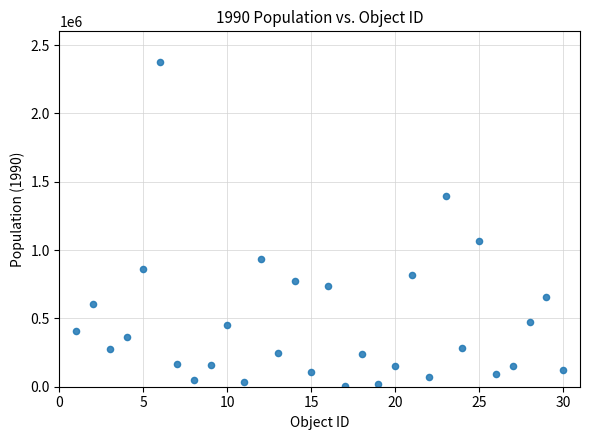

What Y value in the scatter plot is closest to 1187669?

1063223